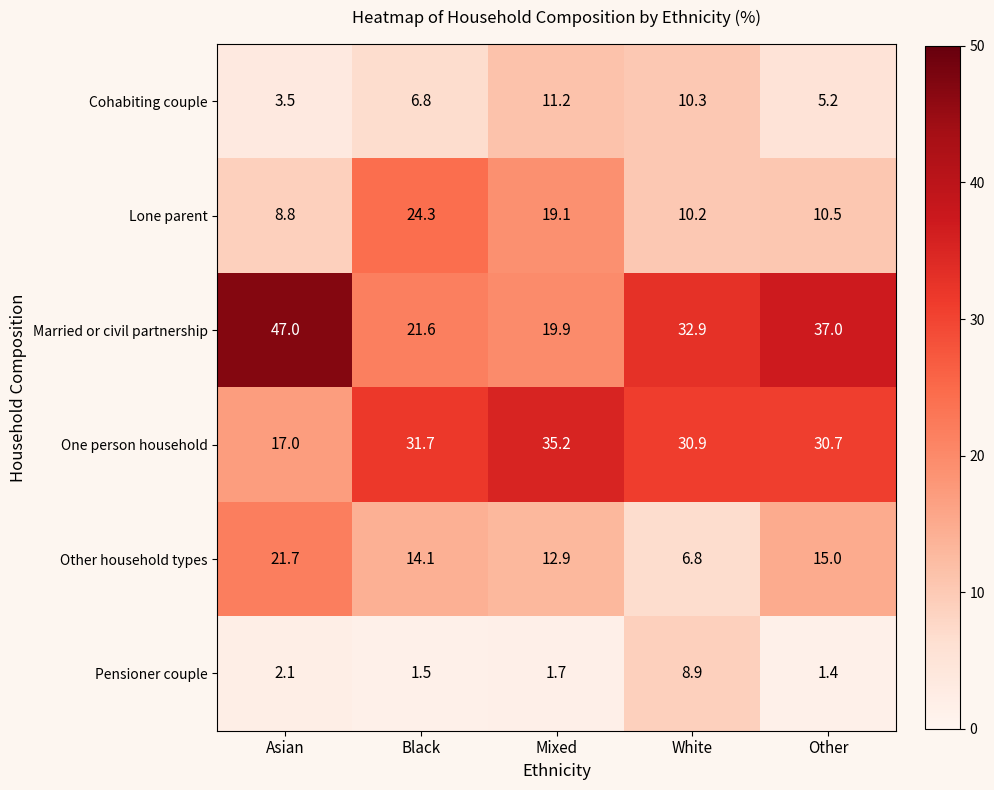

Where is One person household nearest to the value 26?

Other